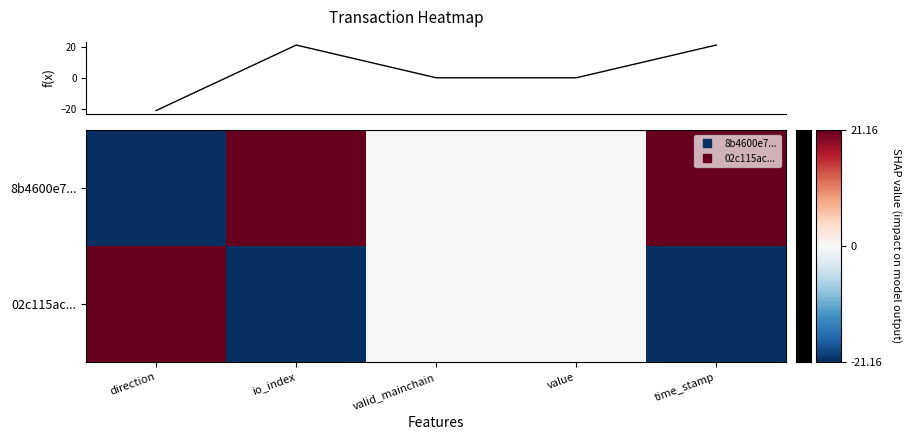

What is the difference between the 02c115ac... values at time_stamp and valid_mainchain?

21.2